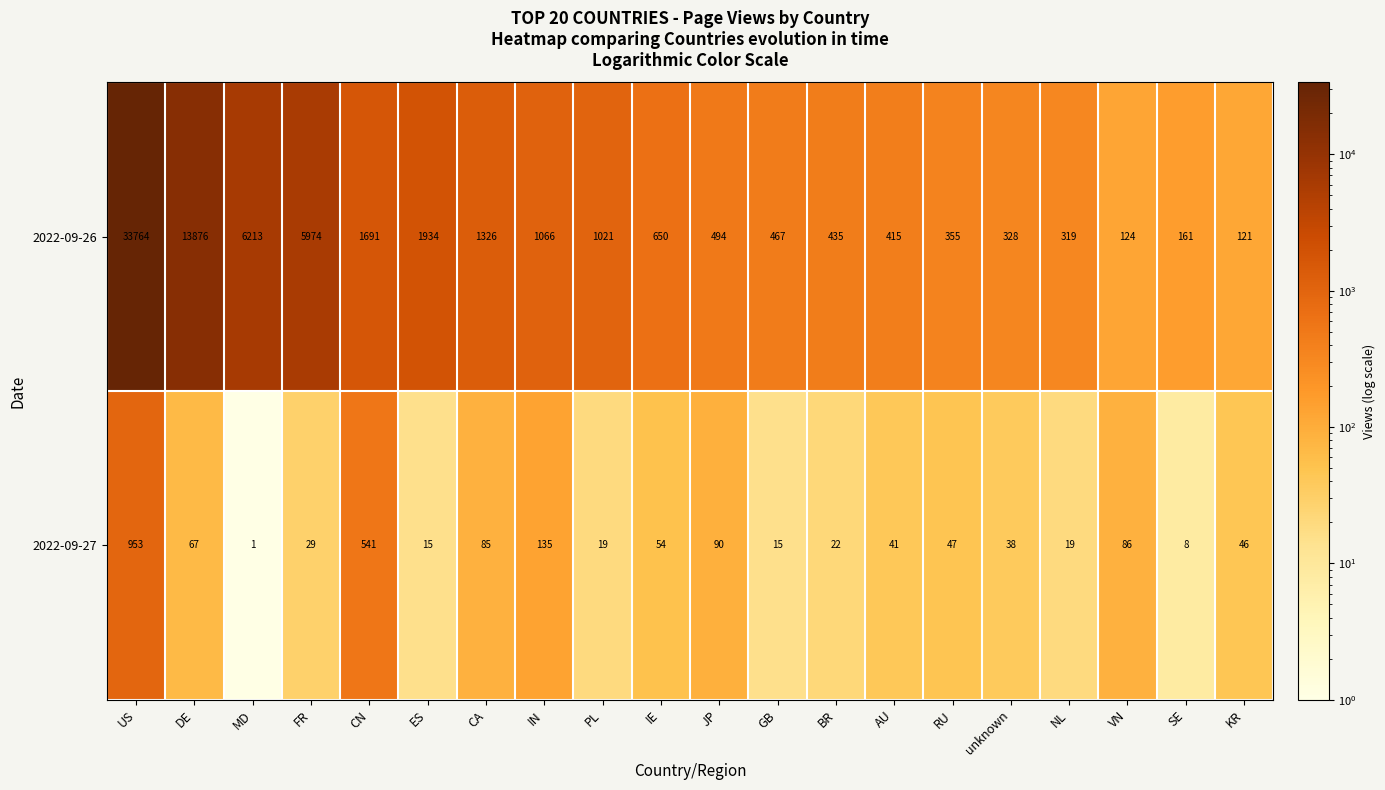

What is the spread (max minus min) of values at AU?

374